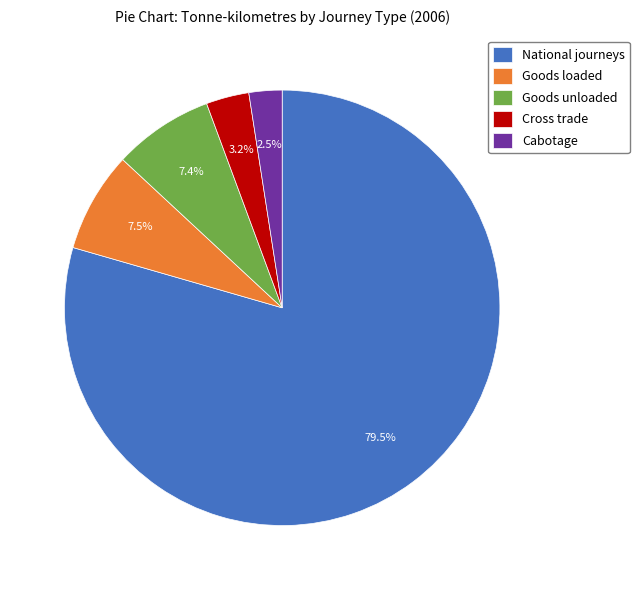

How many slices are in this pie chart?

5